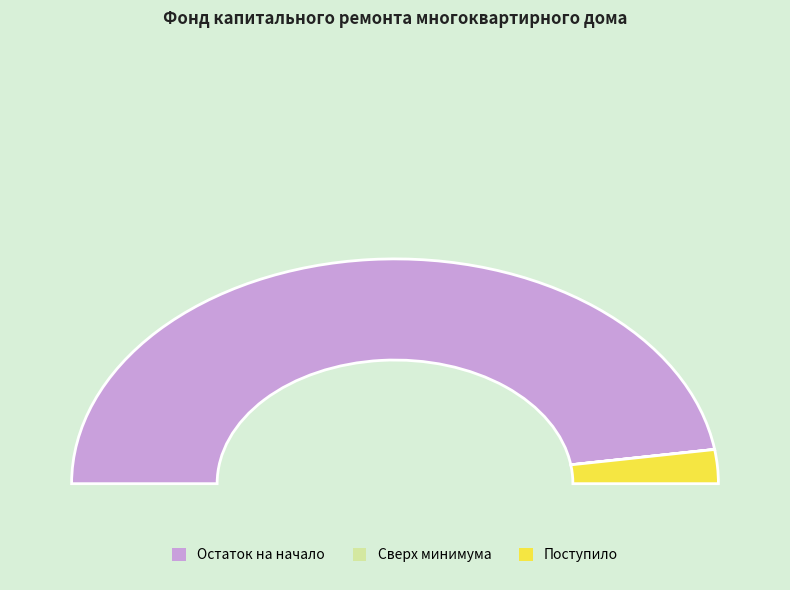

The Поступило в отчетном периоде slice represents 5% of the pie. True or false?

True